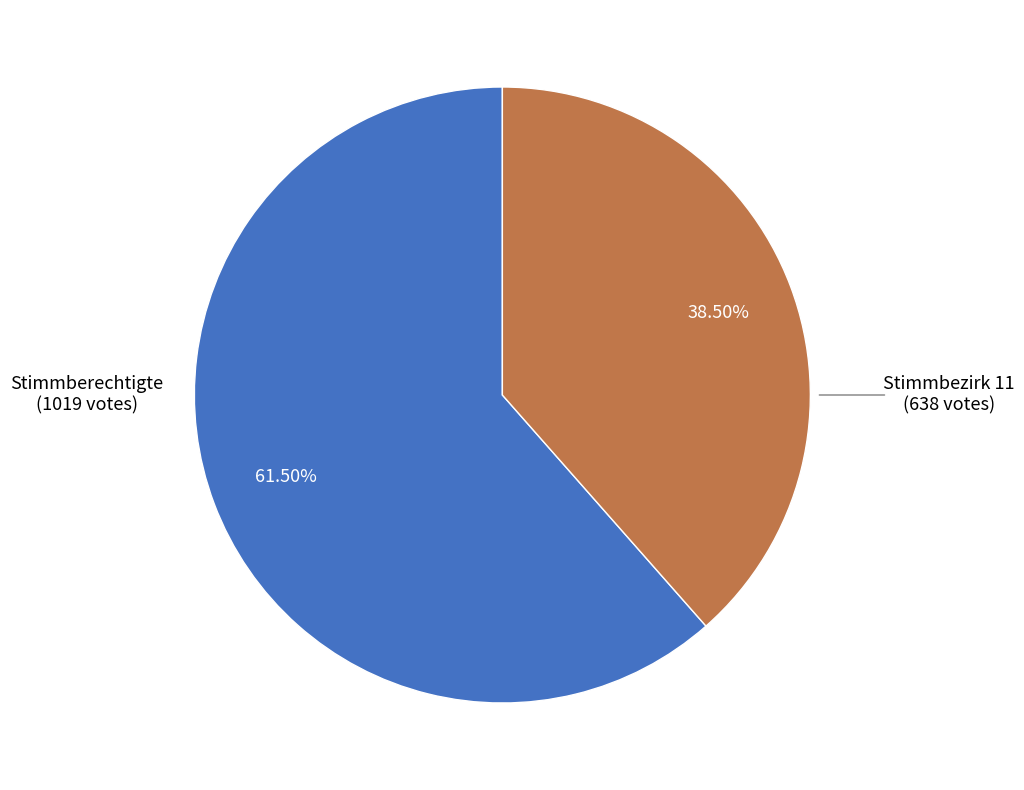

How many slices are in this pie chart?

2